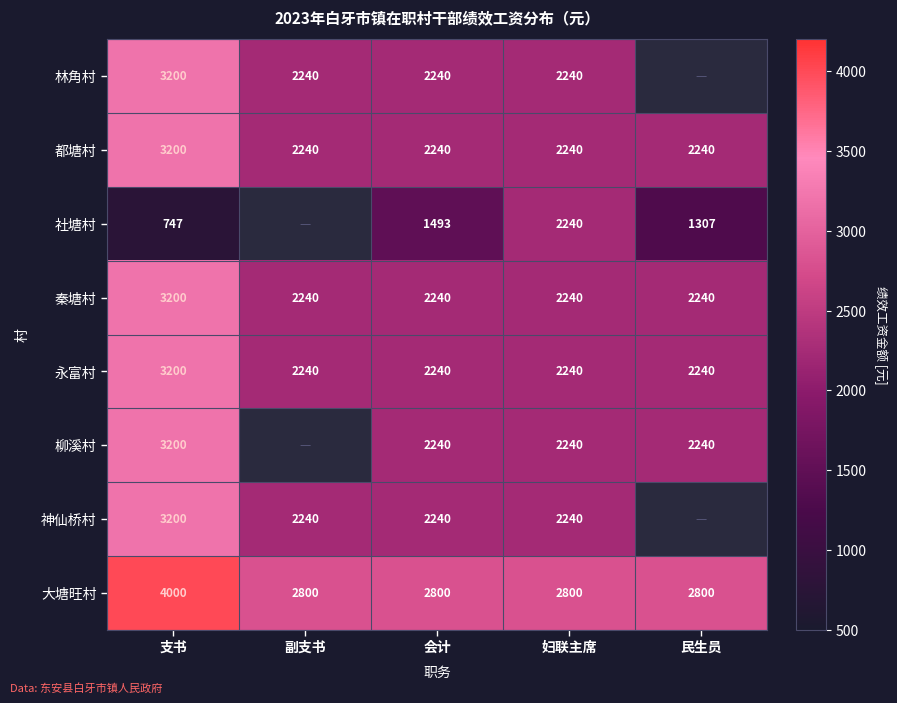

What is the approximate value of 永富村 at 会计, to the nearest 100?

2200